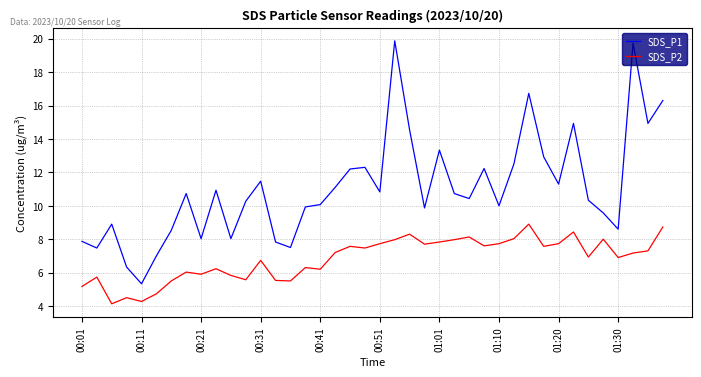

Which series has the widest spread of values?

SDS_P1